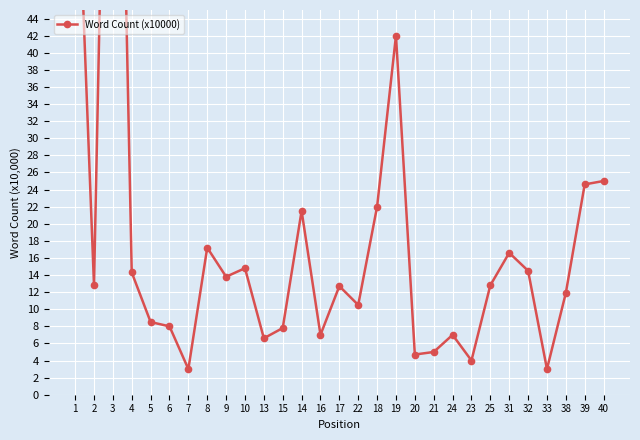

Approximately how many times larger is the value at 23 compared to 4?

0.3